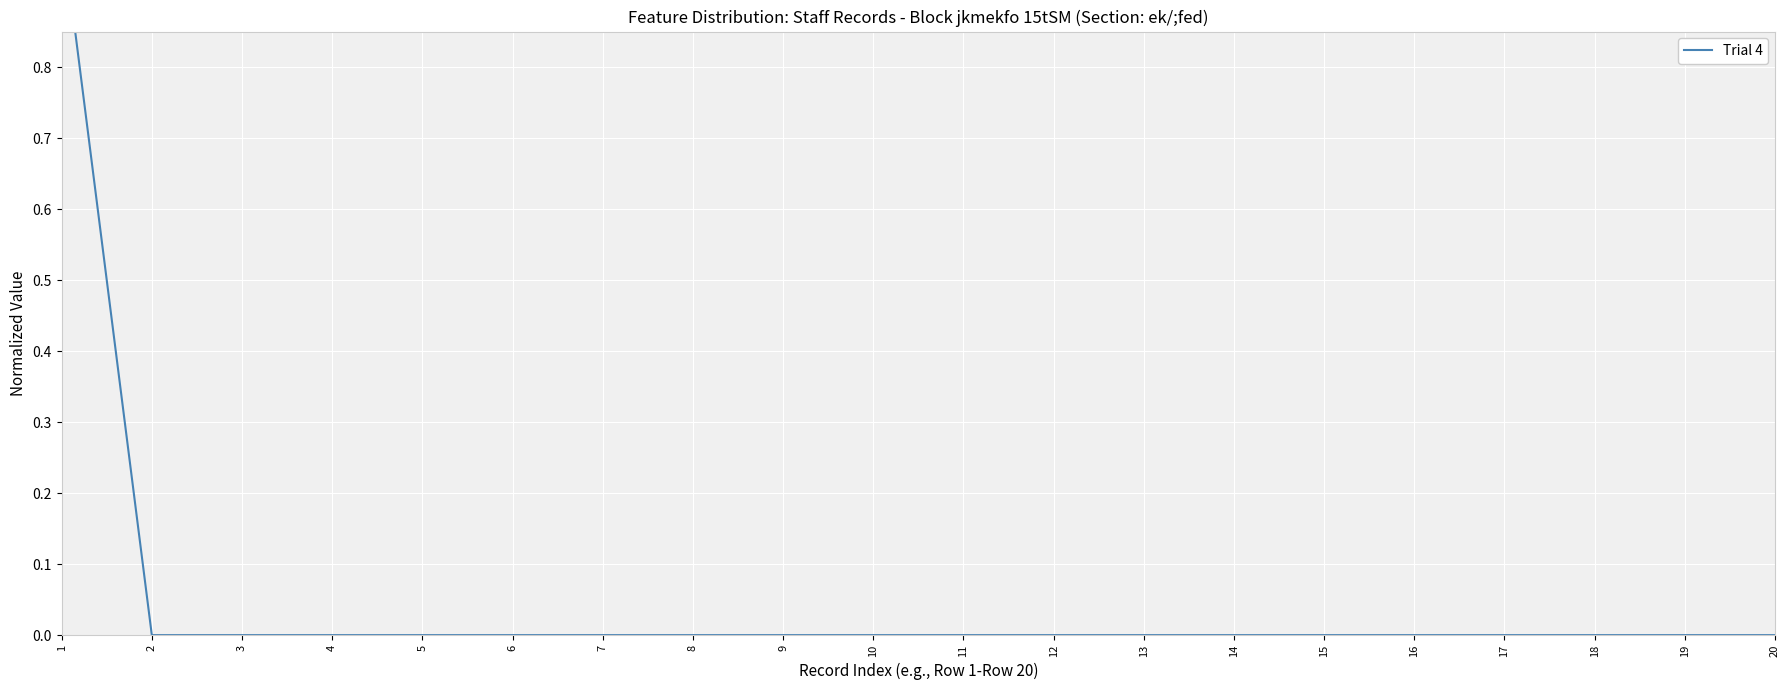

True or false: the data shows 0.0 at 12.

True